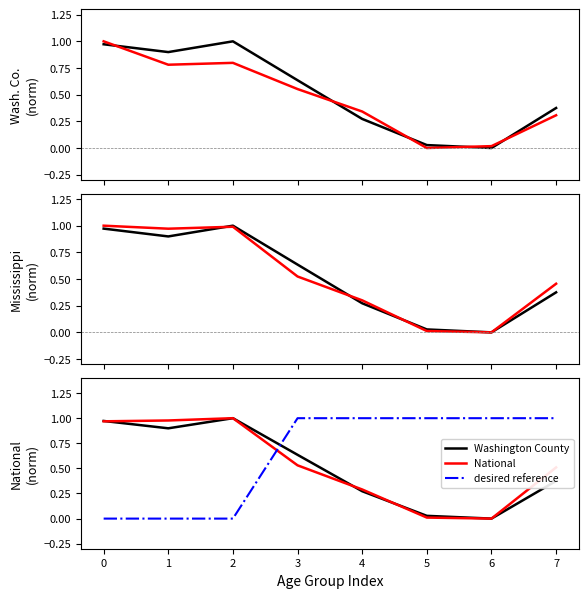

Is this an area chart (filled region under the line)?

No